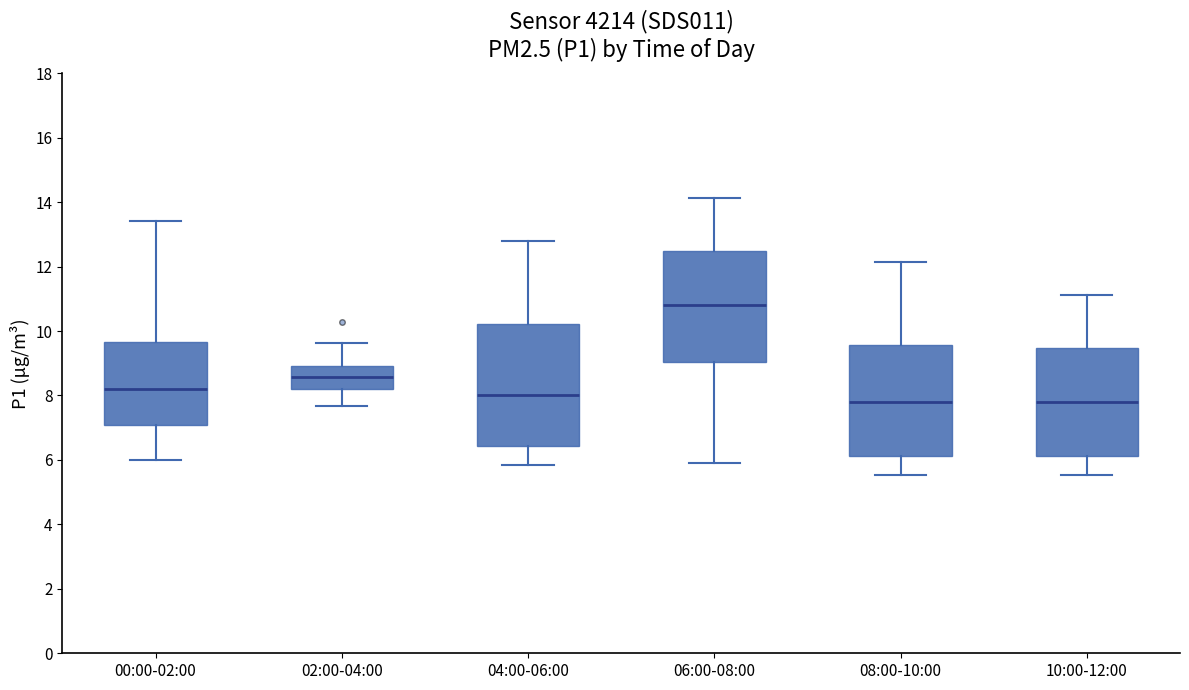

Which box is the tallest, from its lower edge to its upper edge?

04:00-06:00